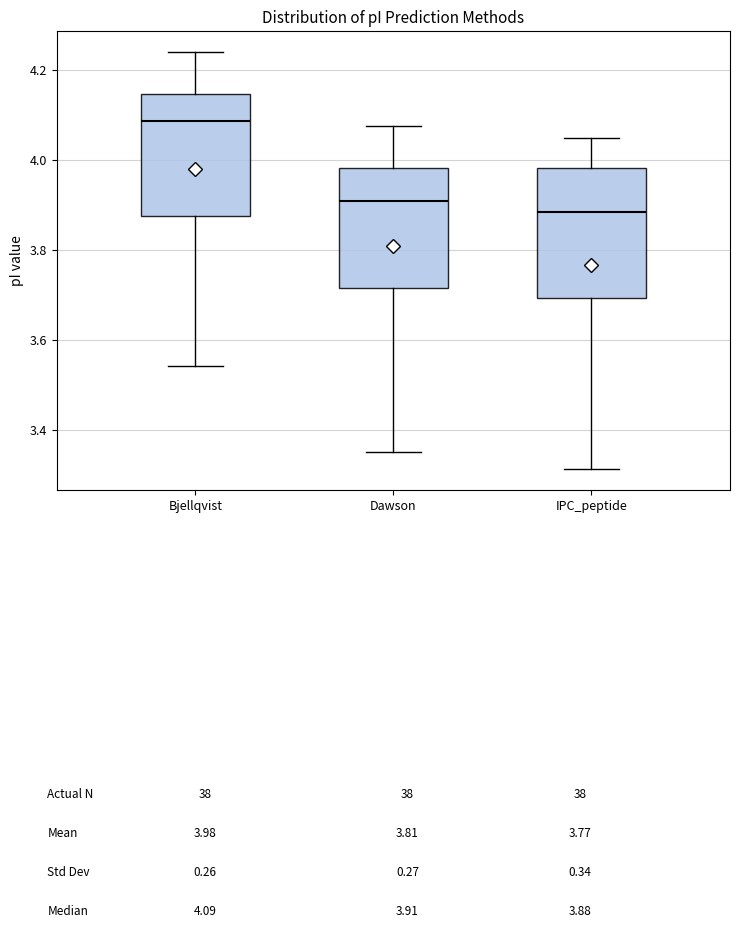

Reading left to right, read every box against the y-axis: the position of its median line, the range the box covers, and the ends of its whiskers. The values are not printed on the chart, so give them approximately, as read against the axis.

Bjellqvist: median 4.08, box 3.88 to 4.14, whiskers 3.54 to 4.24
Dawson: median 3.92, box 3.72 to 3.98, whiskers 3.36 to 4.08
IPC_peptide: median 3.88, box 3.70 to 3.98, whiskers 3.32 to 4.06